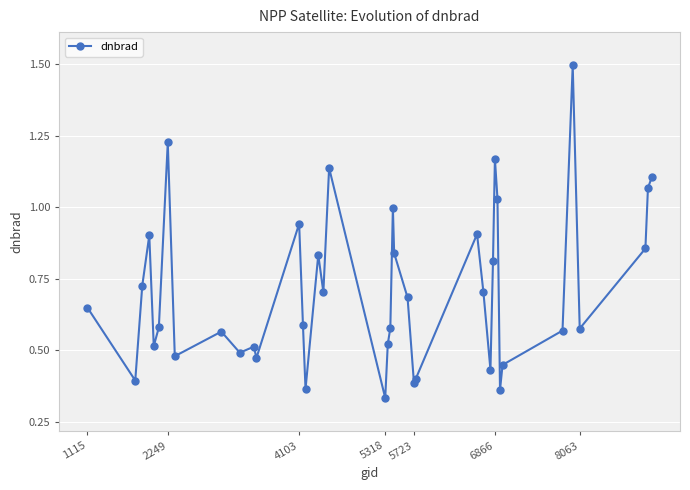

What is the maximum value shown in the chart?

1.5